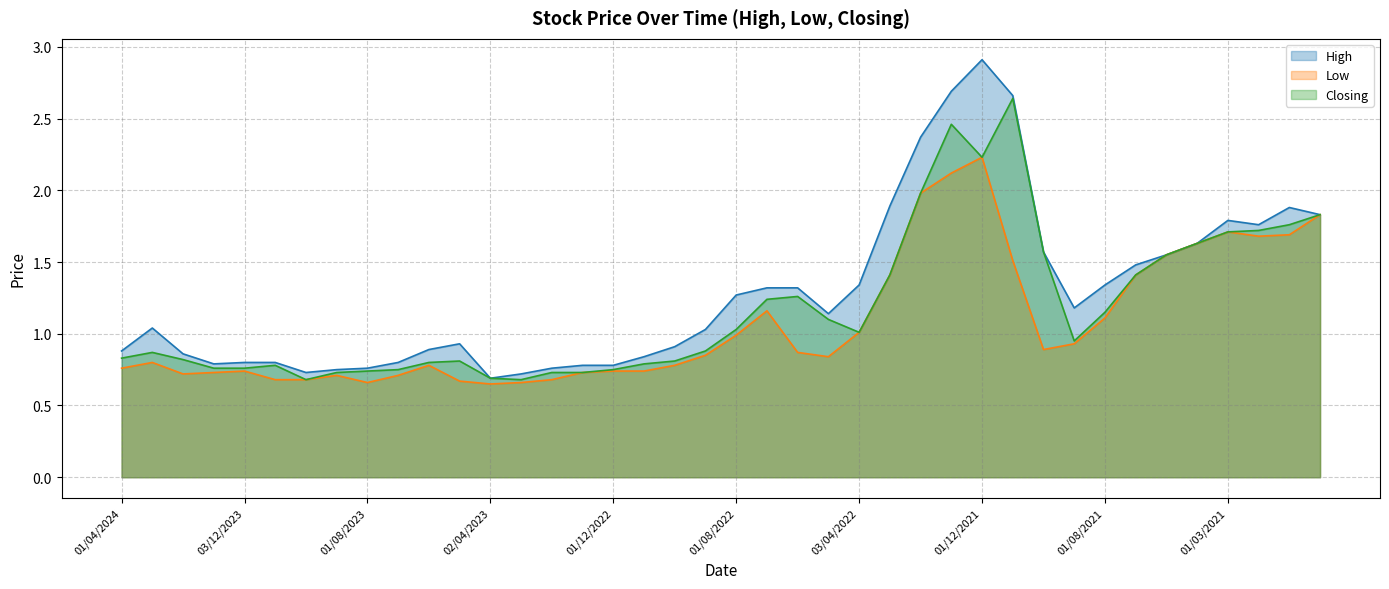

At how many categories does at least one series exceed 2?

4